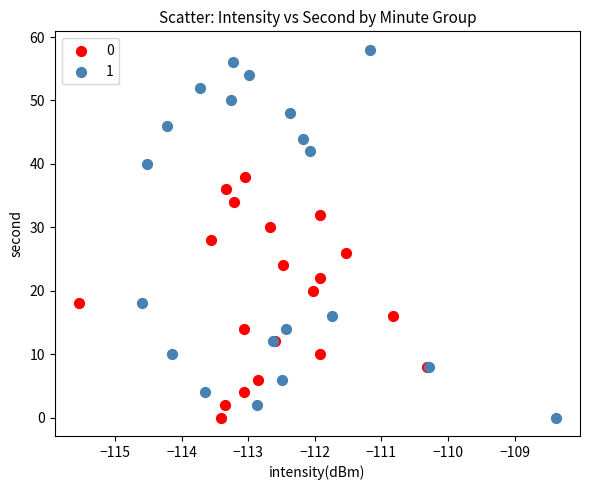

What are all the series names shown in the legend?

0, 1